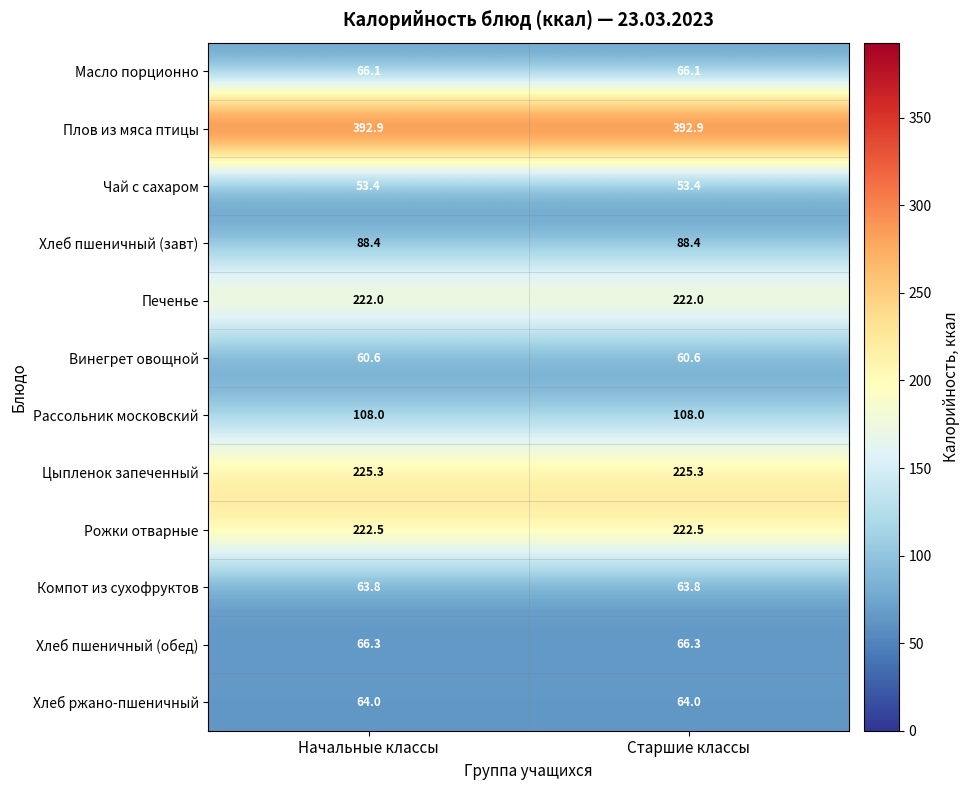

The Хлеб ржано-пшеничный series shows 98.2 at Старшие классы. True or false?

False